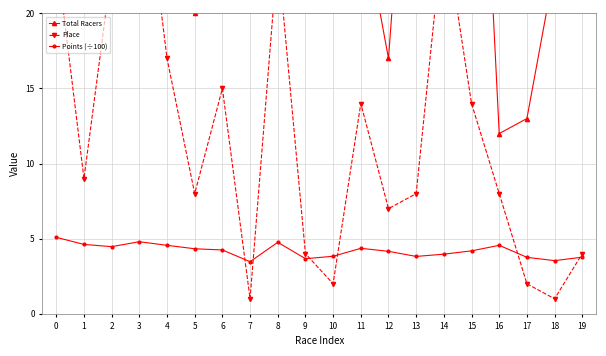

What is the highest value of the Place series?

32.0